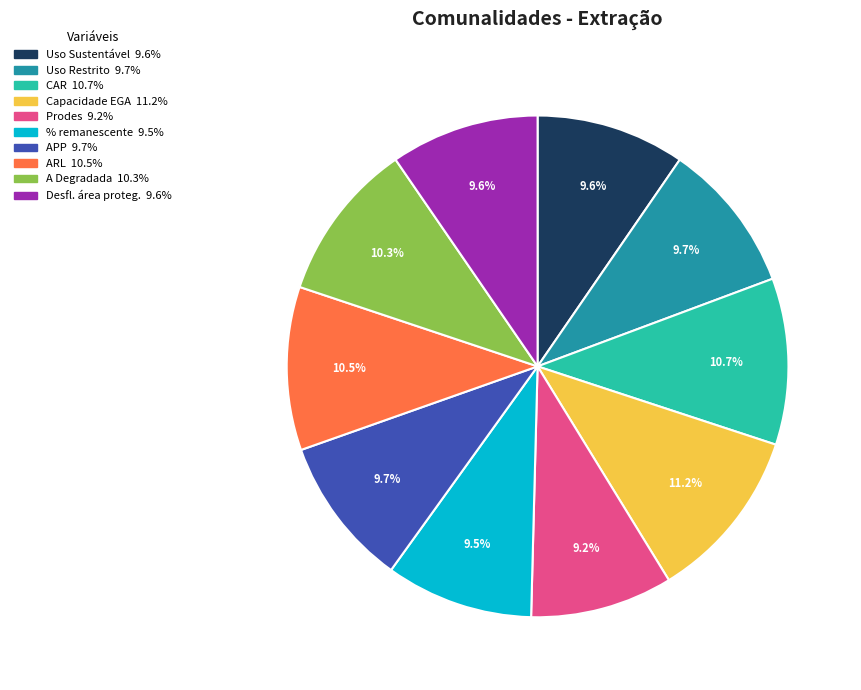

Does any single category account for the majority?

No